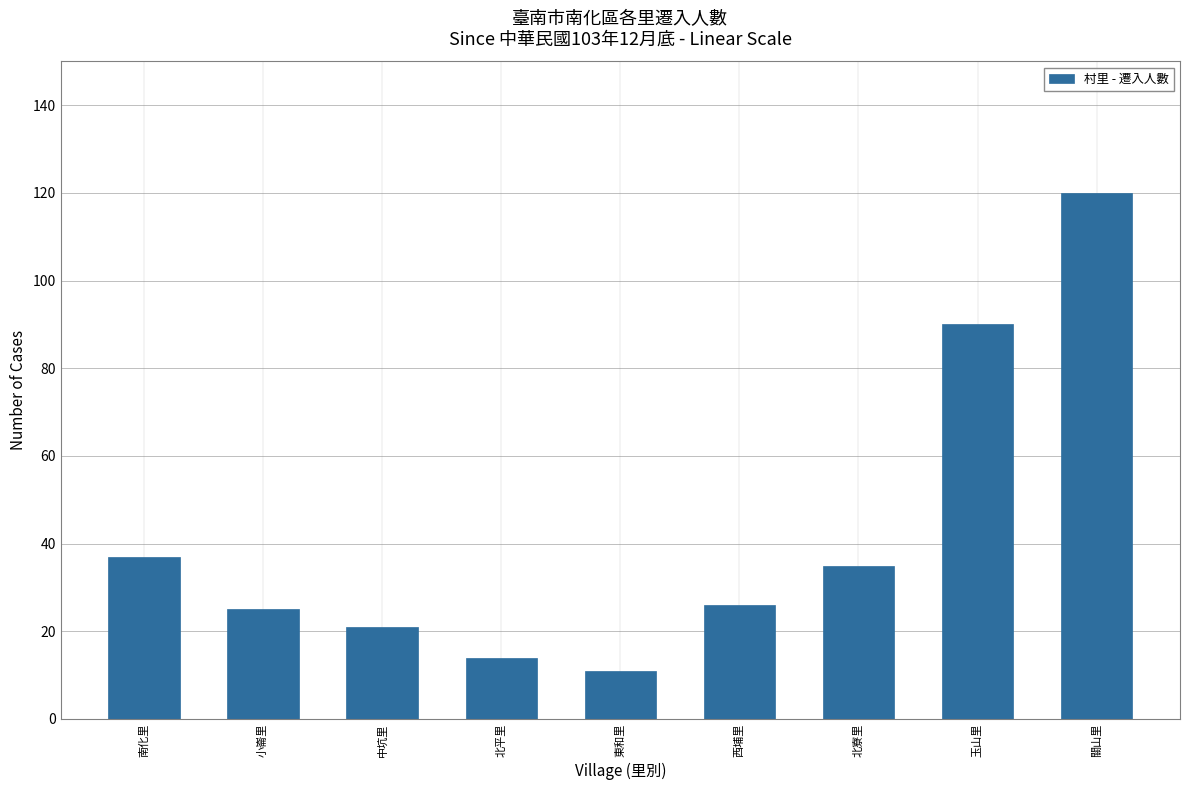

Which has a higher value, 西埔里 or 南化里?

南化里